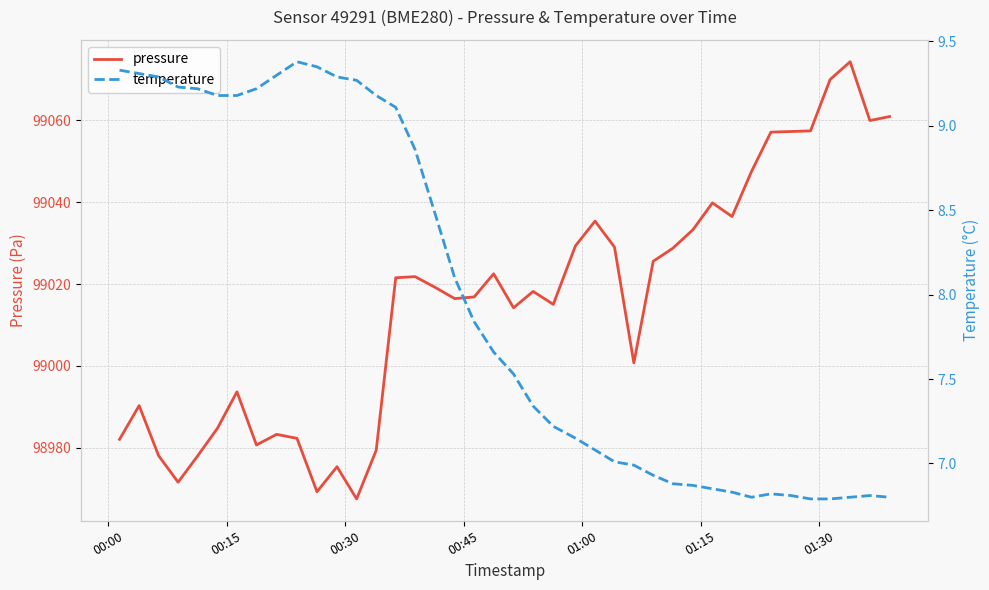

What is the minimum value shown in the chart?

6.8